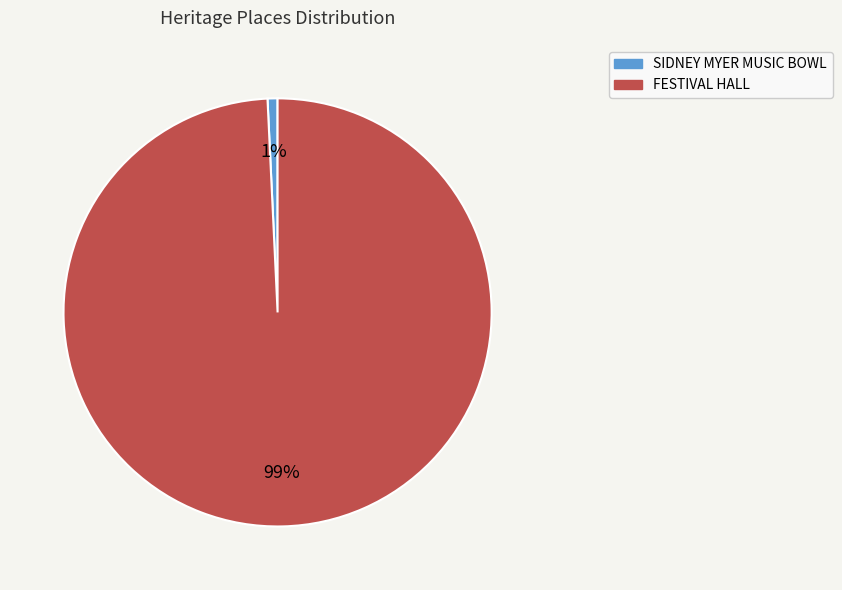

How many slices are in this pie chart?

2